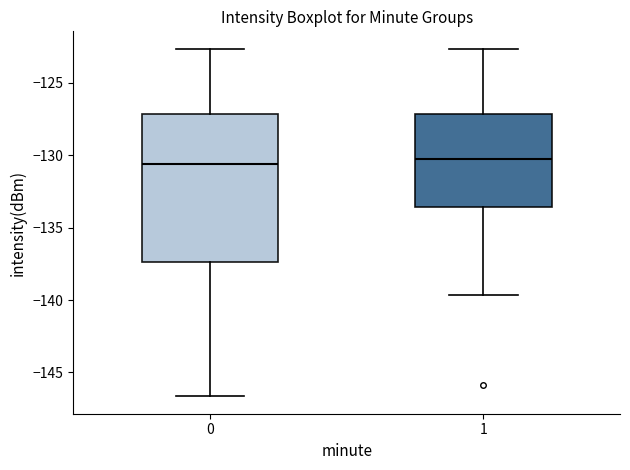

Reading left to right, read every box against the y-axis: the position of its median line, the range the box covers, and the ends of its whiskers. The values are not printed on the chart, so give them approximately, as read against the axis.

0: median -130.5, box -137.5 to -127.0, whiskers -146.5 to -122.5
1: median -130.5, box -133.5 to -127.0, whiskers -139.5 to -122.5